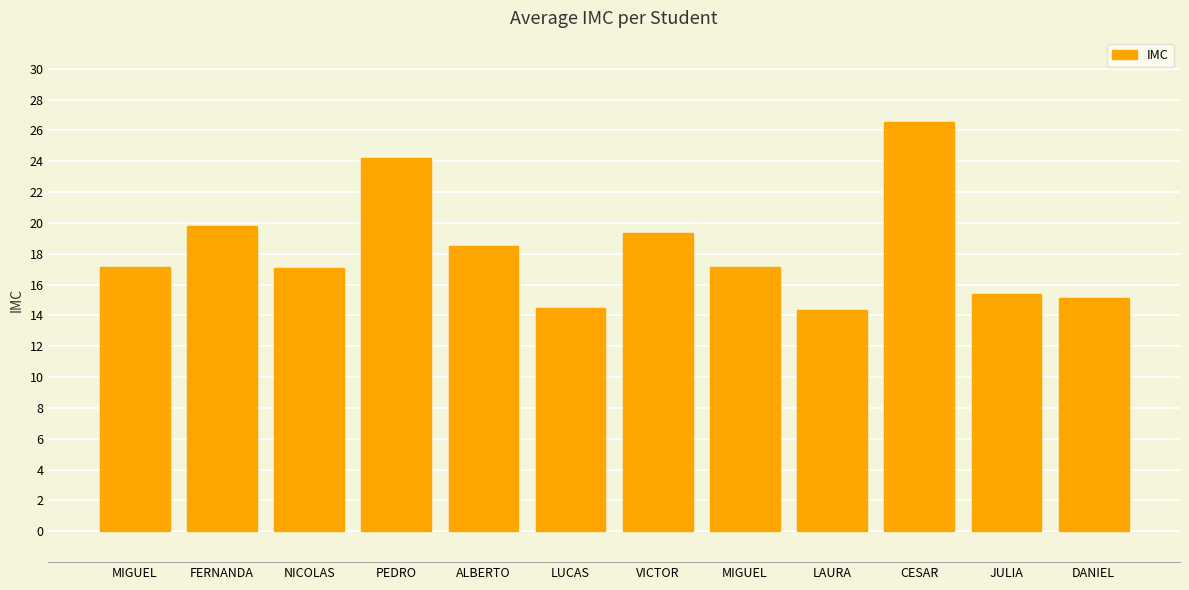

Reading left to right, list all the values displayed in this chart.

17.1	19.8	17.1	24.2	18.5	14.5	19.4	17.2	14.4	26.5	15.4	15.2